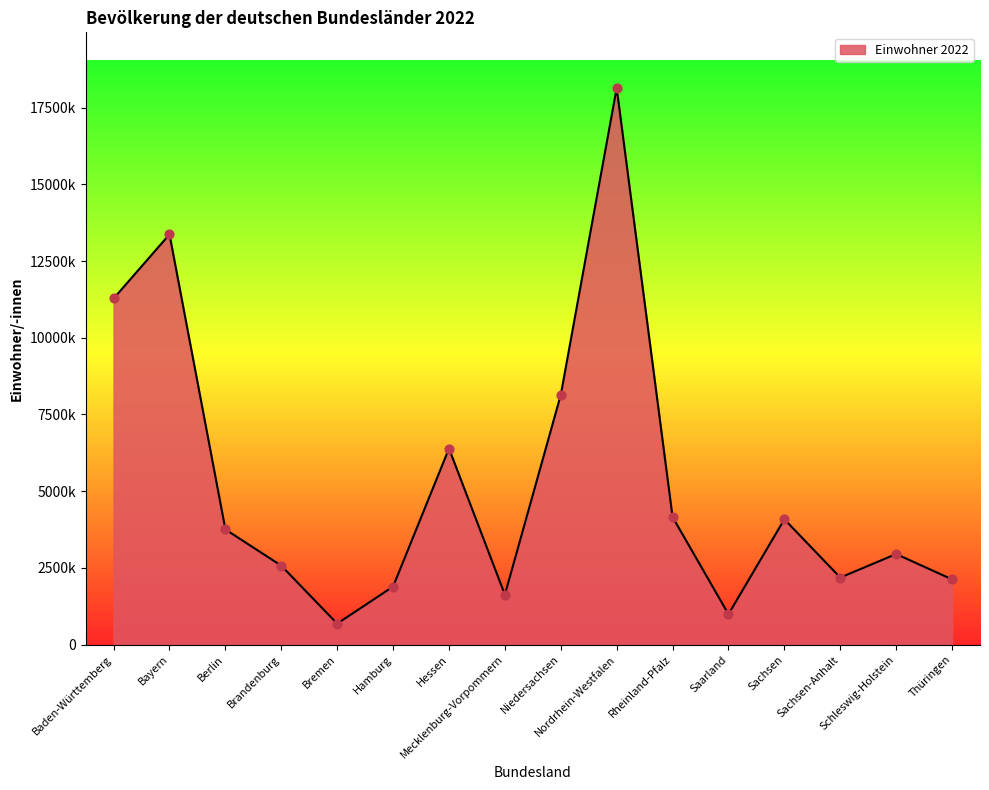

What is the change in value from Hessen to Sachsen?

-2305208